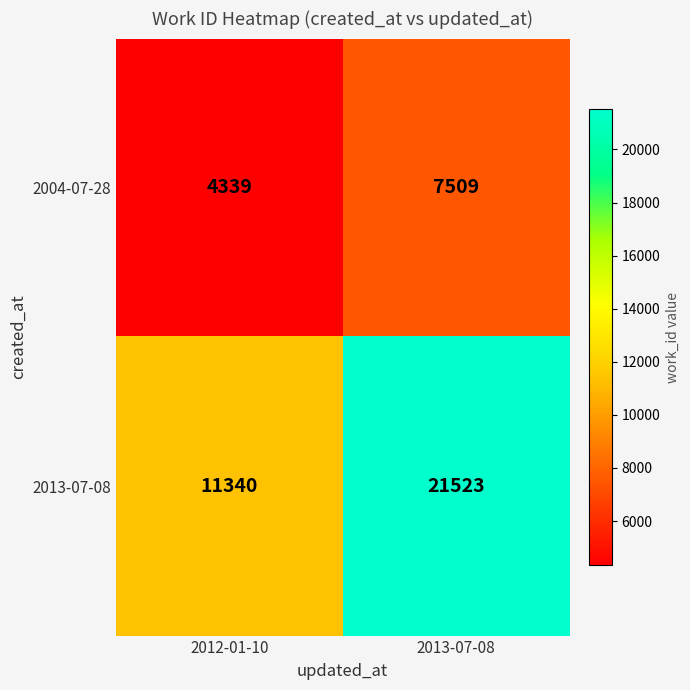

Rank the series by their average value, from highest to lowest.

2013-07-08, 2004-07-28